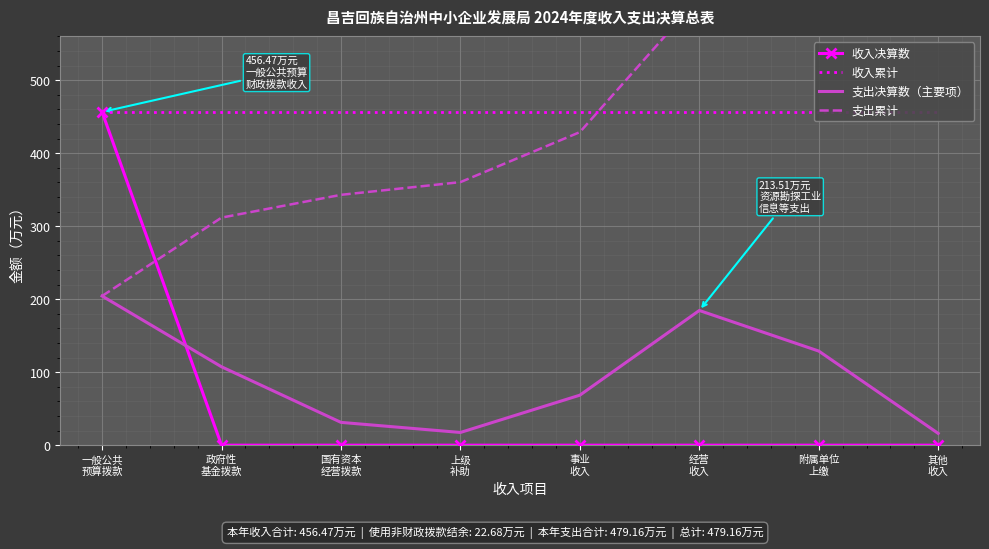

Rank the series at 国有资本
经营拨款 from highest to lowest value.

收入累计, 支出累计, 支出决算数（主要项）, 收入决算数